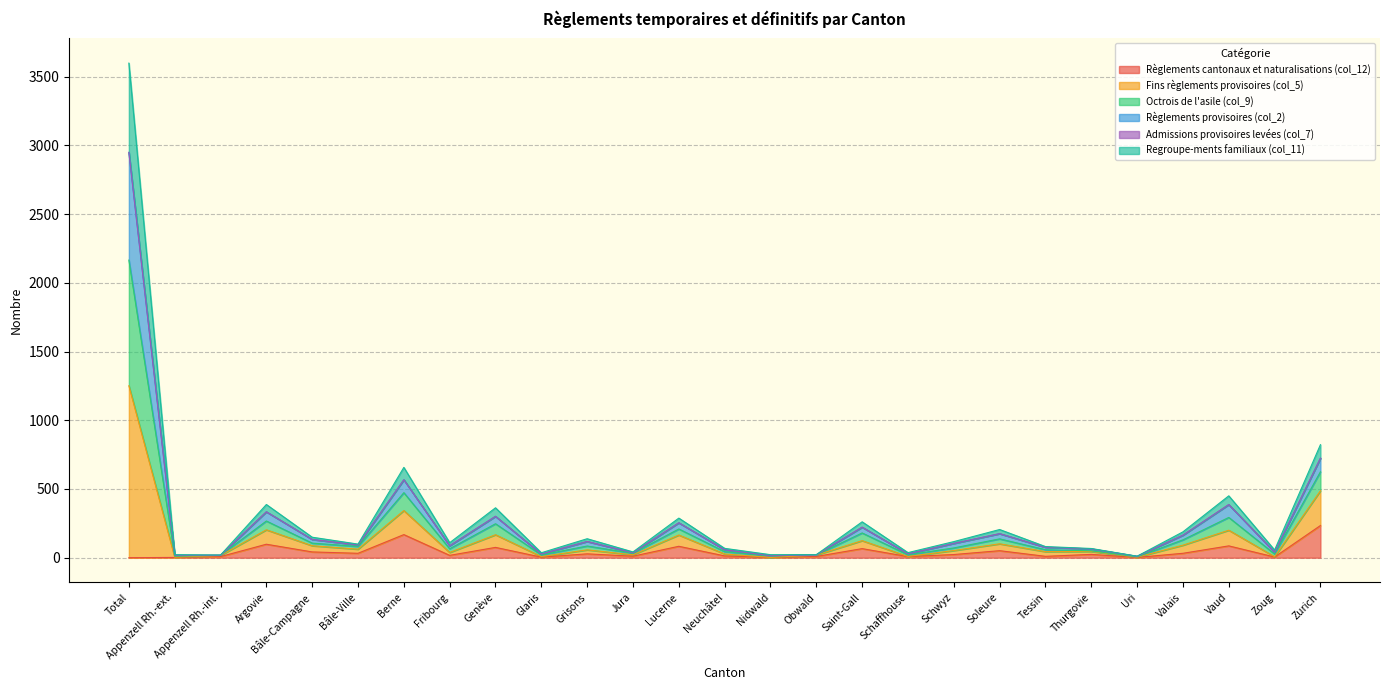

Is the value of Regroupe-ments familiaux (col_11) at Bâle-Ville greater than the value of Règlements cantonaux et naturalisations (col_12) at Neuchâtel?

Yes